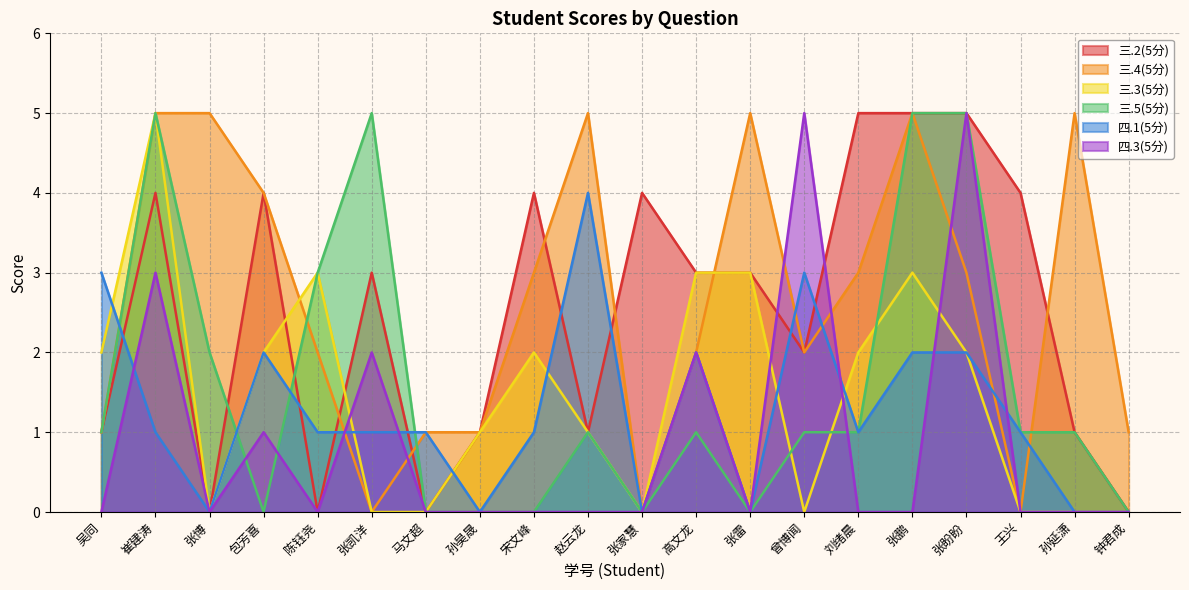

How many lines are shown in the chart?

6